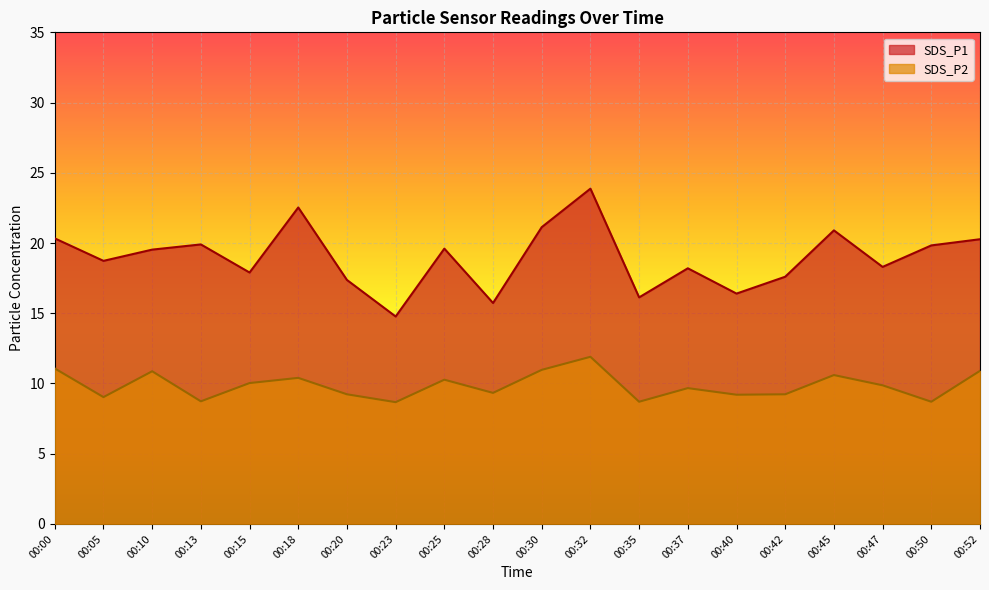

What is the difference between the maximum and minimum values in the SDS_P1 series?

9.1